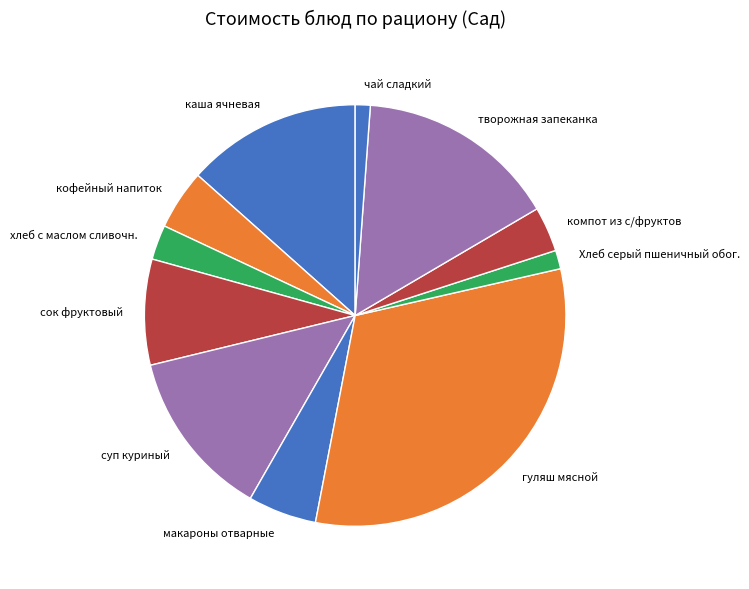

What is the ratio of the value at суп куриный to the value at Хлеб серый пшеничный обог.?

9.1